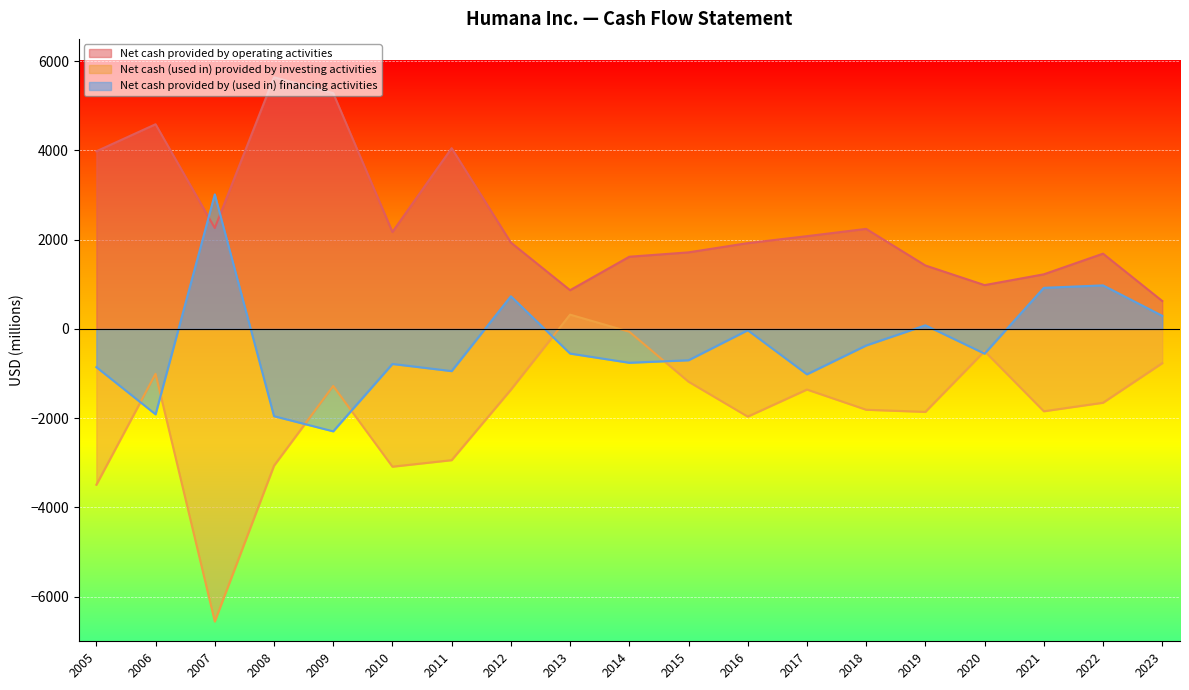

Is it true that Net cash (used in) provided by investing activities equals -2941 at 2011?

True